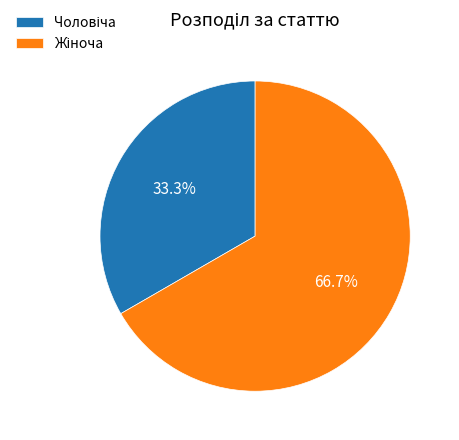

To the nearest percent, what is the difference between the largest and smallest slice percentages?

33%